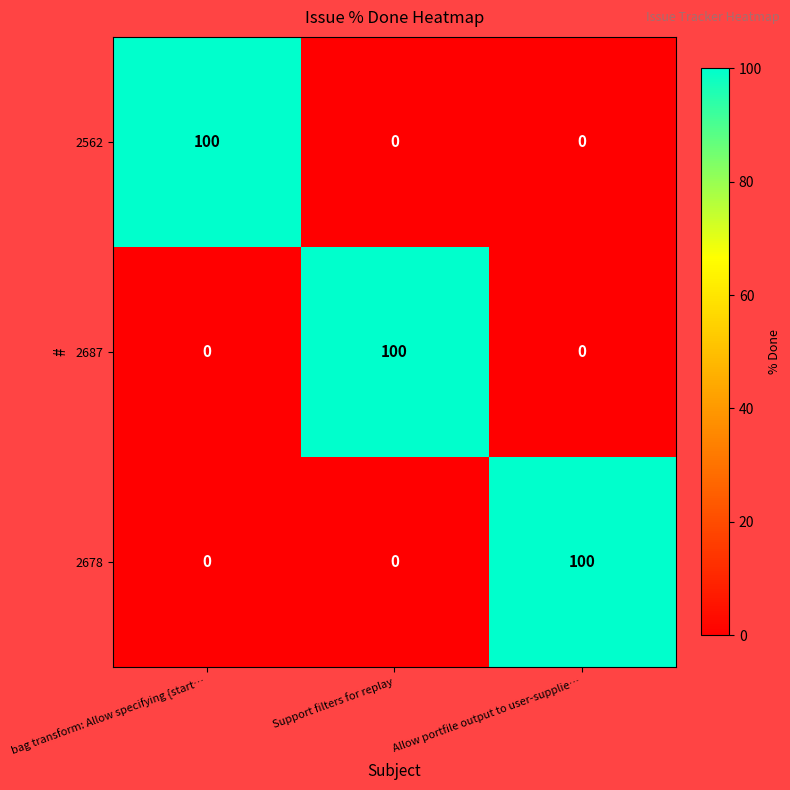

Between bag transform: Allow specifying {start… and Allow portfile output to user-supplie…, which is larger?

bag transform: Allow specifying {start…